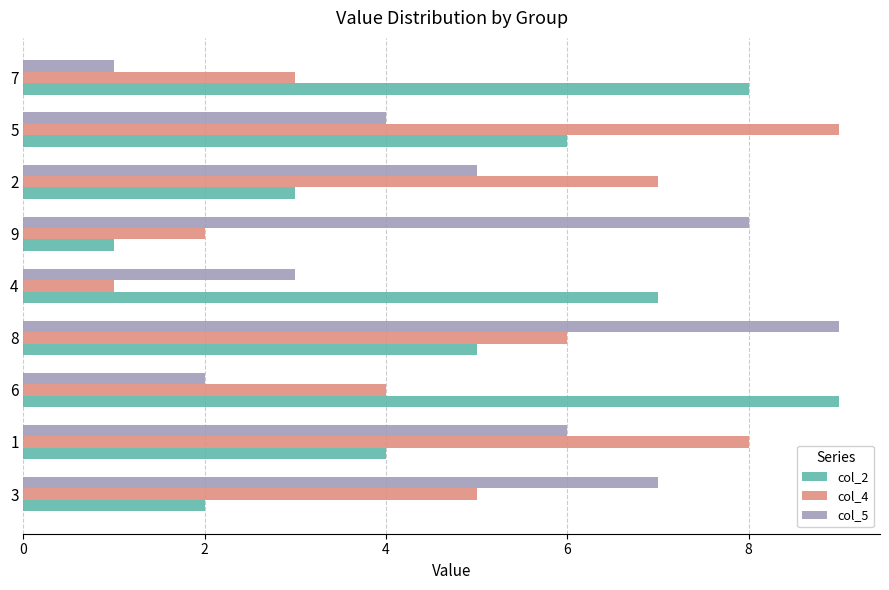

Is the value of col_2 at 6 greater than the value of col_5 at 1?

Yes